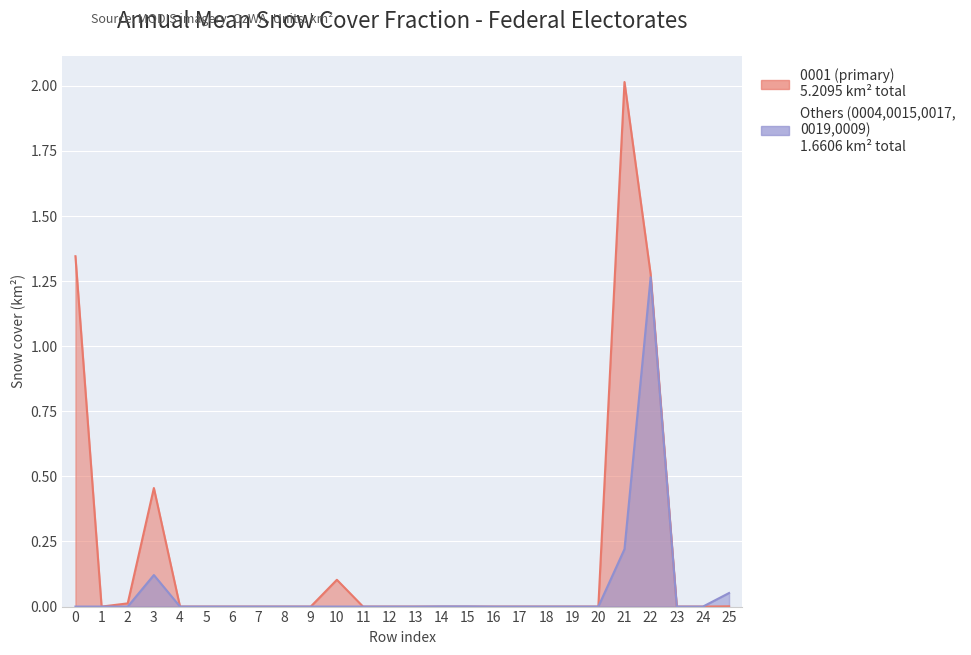

At which category does 0015 reach its first local peak?

3